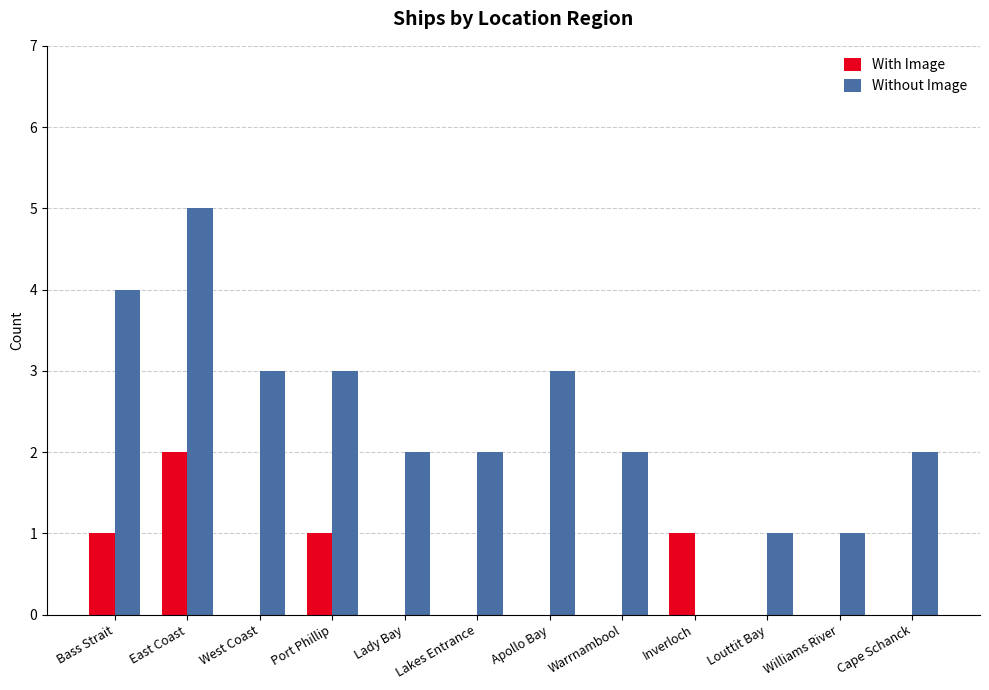

Which label corresponds to the largest value in the chart?

East Coast